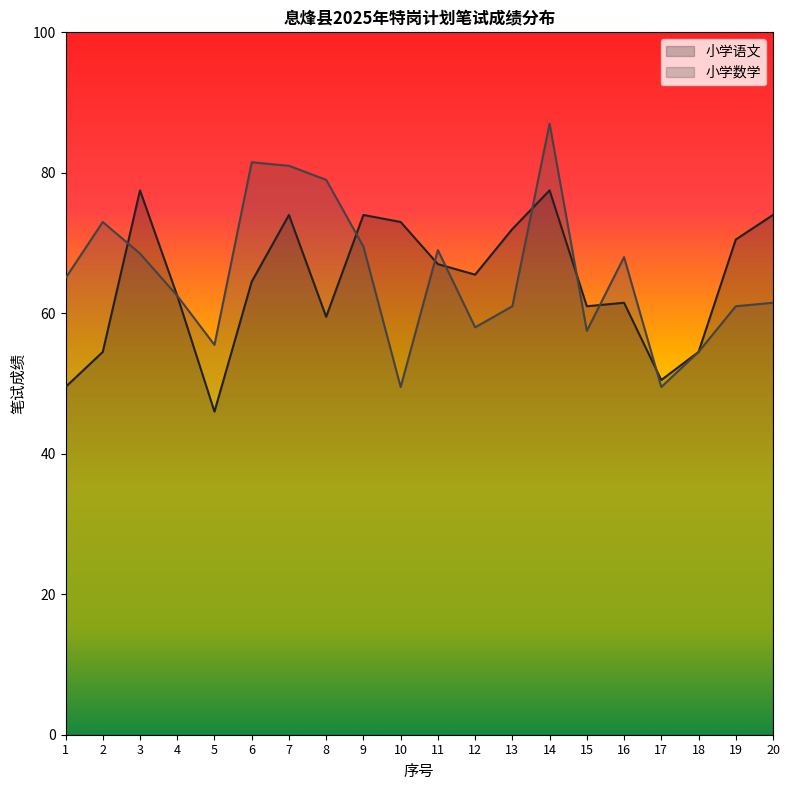

What is the value of the 小学数学 point at the 3rd from the left?

68.5